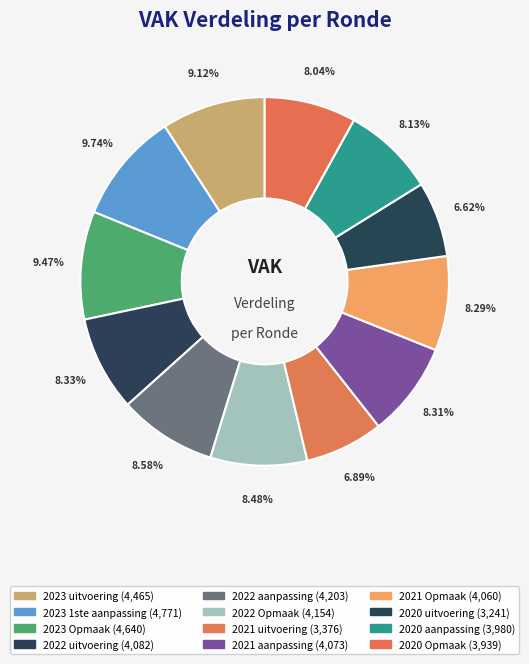

How many segments does this pie chart have?

12